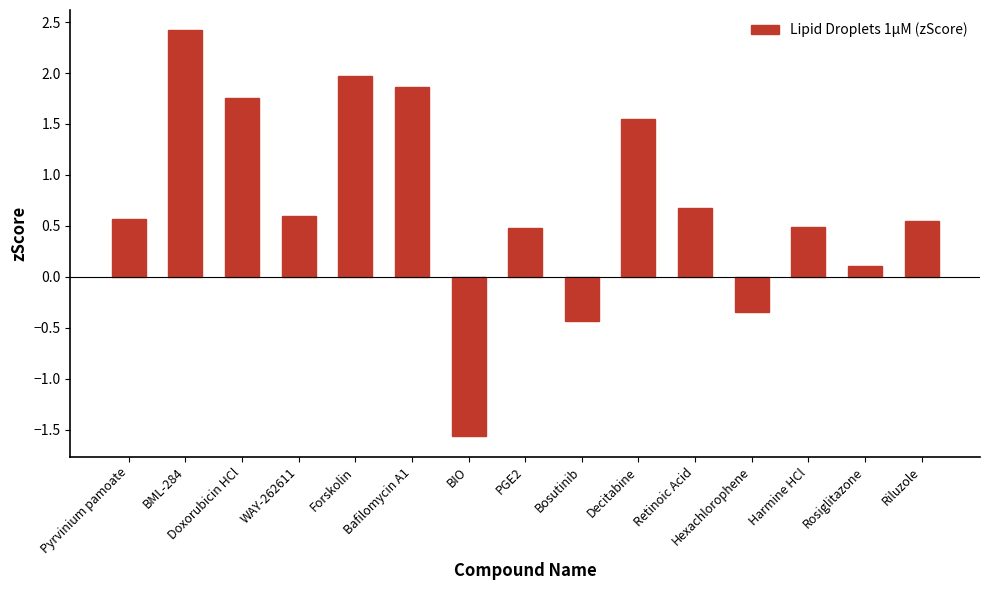

True or false: the data shows 1.8 at Doxorubicin HCl.

True